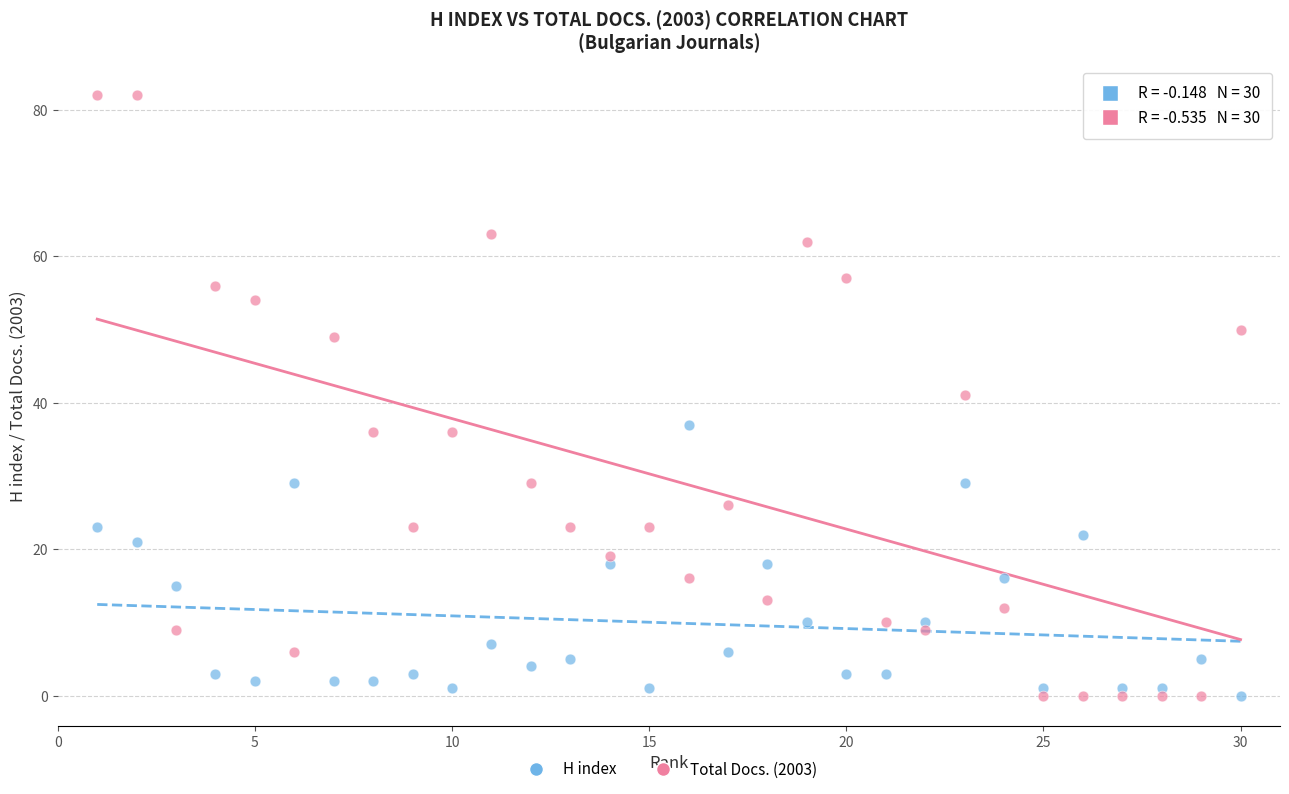

Across all data points, what is the range of Y values (max minus min)?

82